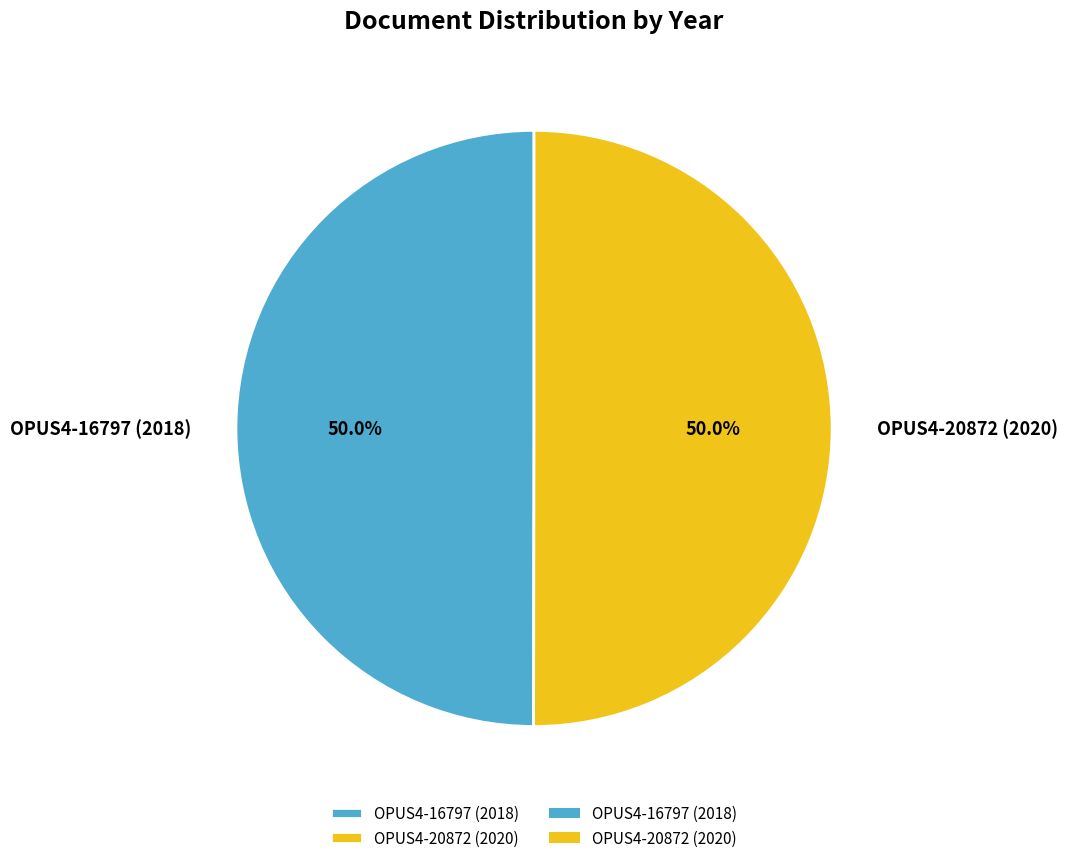

Is it true that OPUS4-16797 (2018) is 58% of the pie?

False